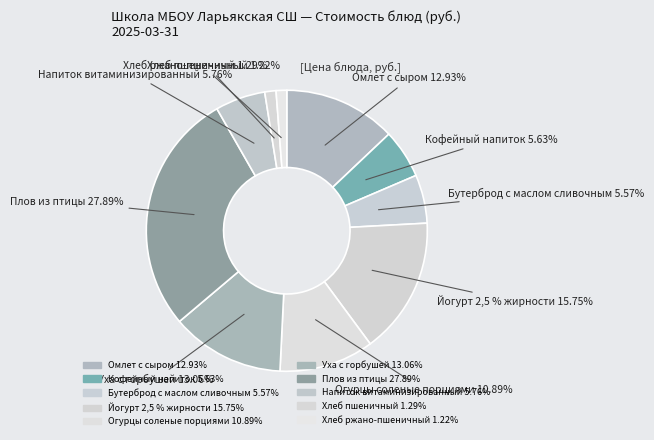

Rank the categories by value from lowest to highest.

Хлеб ржано-пшеничный, Хлеб пшеничный, Бутерброд с маслом сливочным, Кофейный напиток, Напиток витаминизированный, Огурцы соленые порциями, Омлет с сыром, Уха с горбушей, Йогурт 2,5 % жирности, Плов из птицы